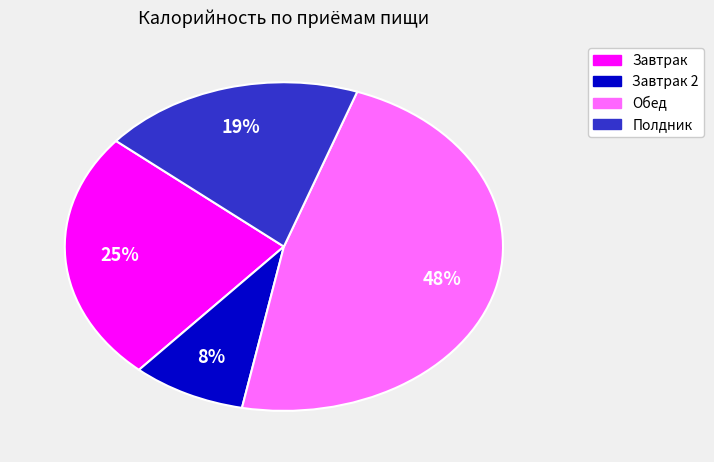

Is there any slice that represents more than half of the pie?

No